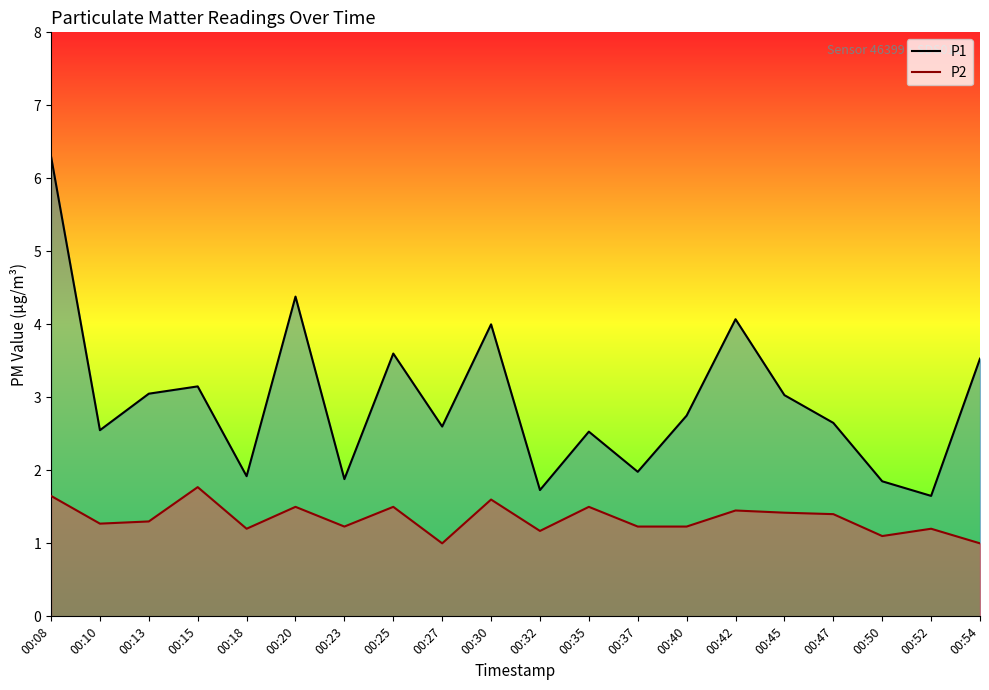

At 00:18, list the series in order from smallest to largest.

P2, P1